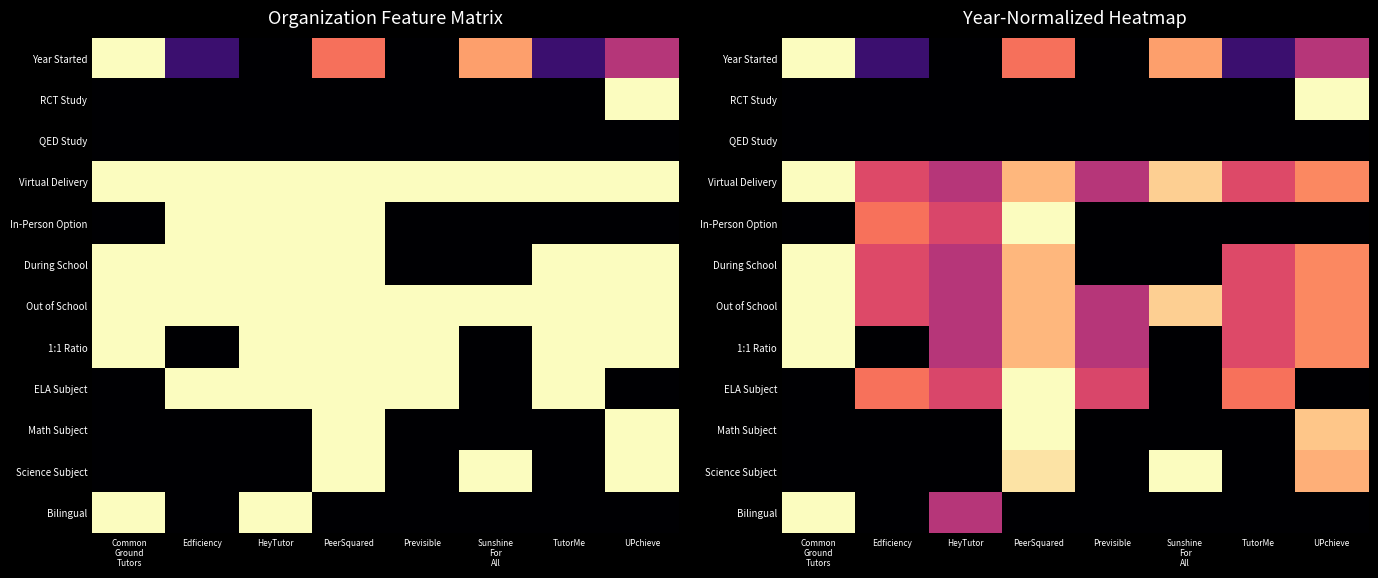

List the labels in order of Year Started value, smallest first.

Previsible, HeyTutor, Edficiency, TutorMe, UPchieve, PeerSquared, Sunshine For All, Common Ground Tutors